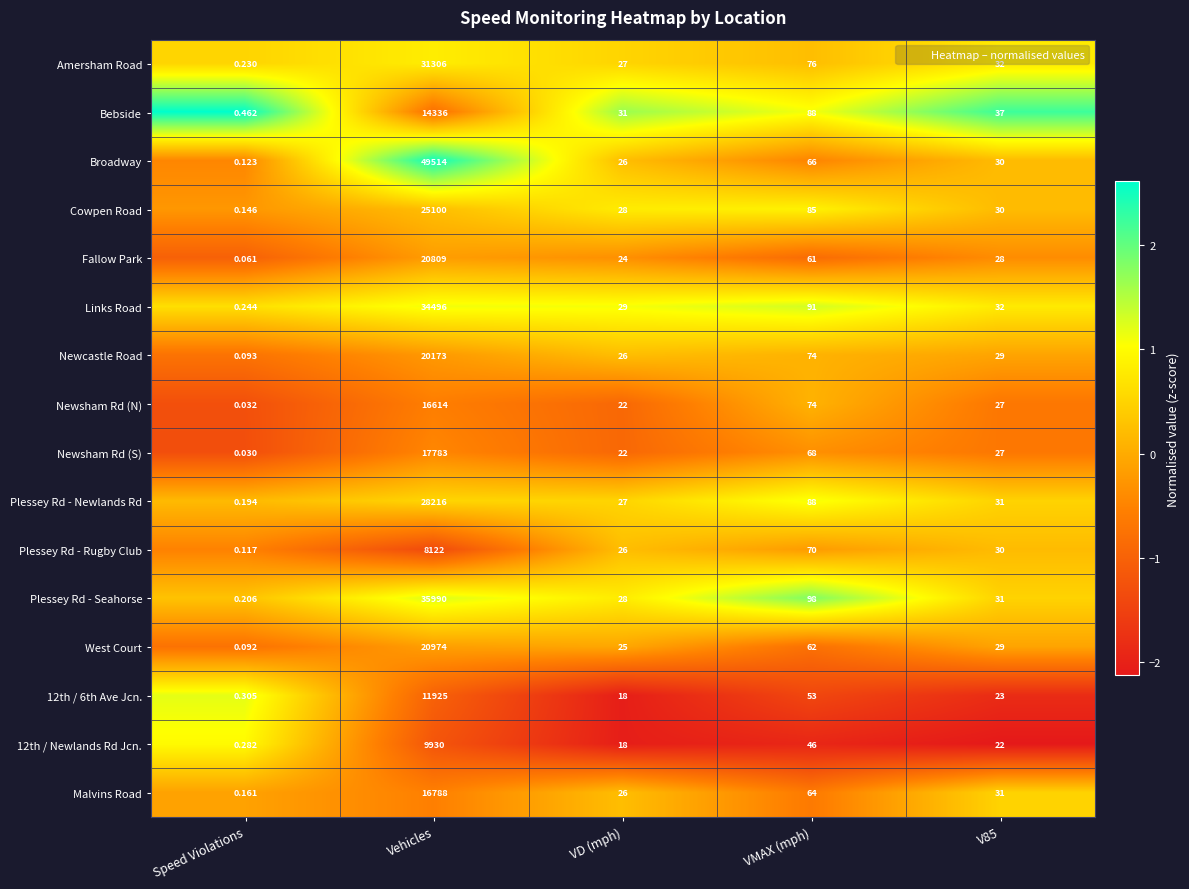

Which series has the largest total across all categories?

Broadway